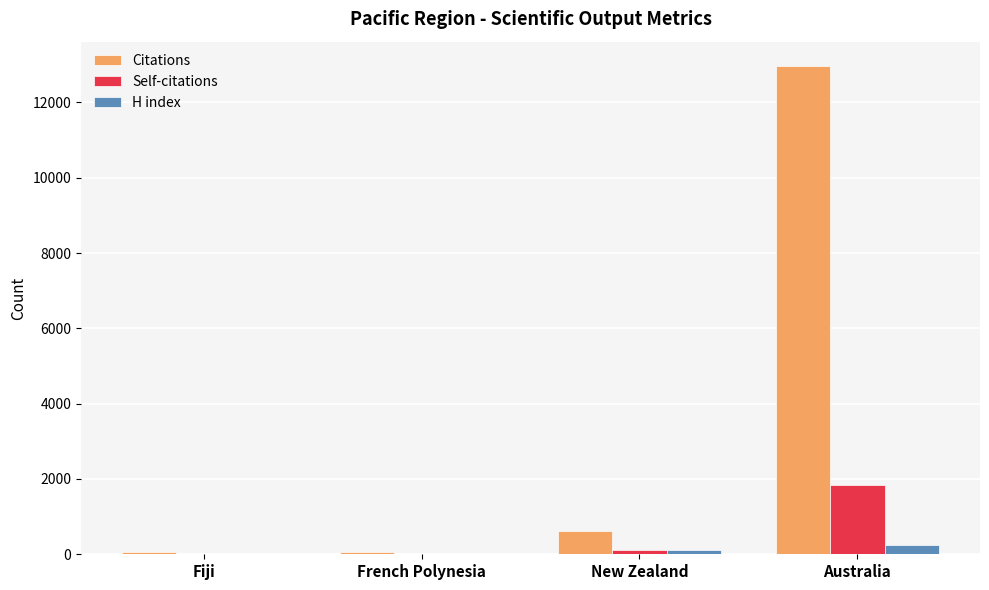

Where is Self-citations nearest to the value 923?

New Zealand